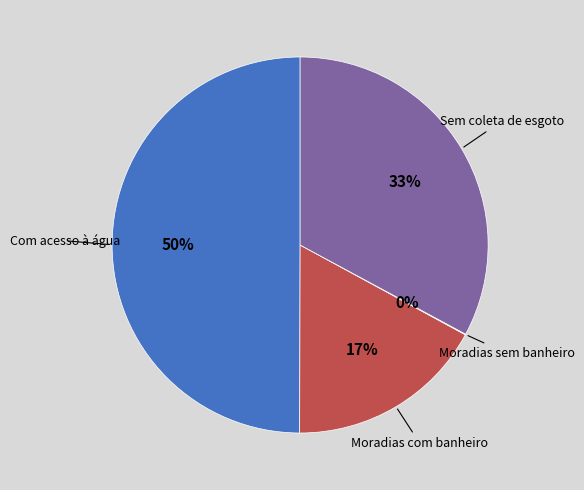

To the nearest percent, what is the difference between the largest and smallest slice percentages?

50%